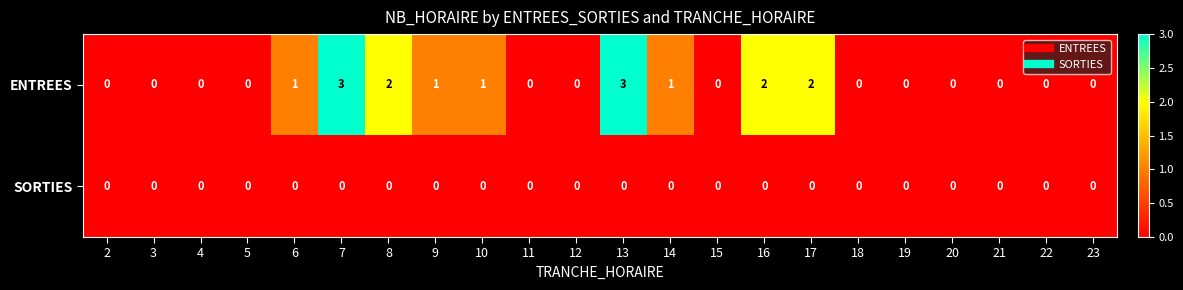

Which series changed the most between 7 and 22?

ENTREES